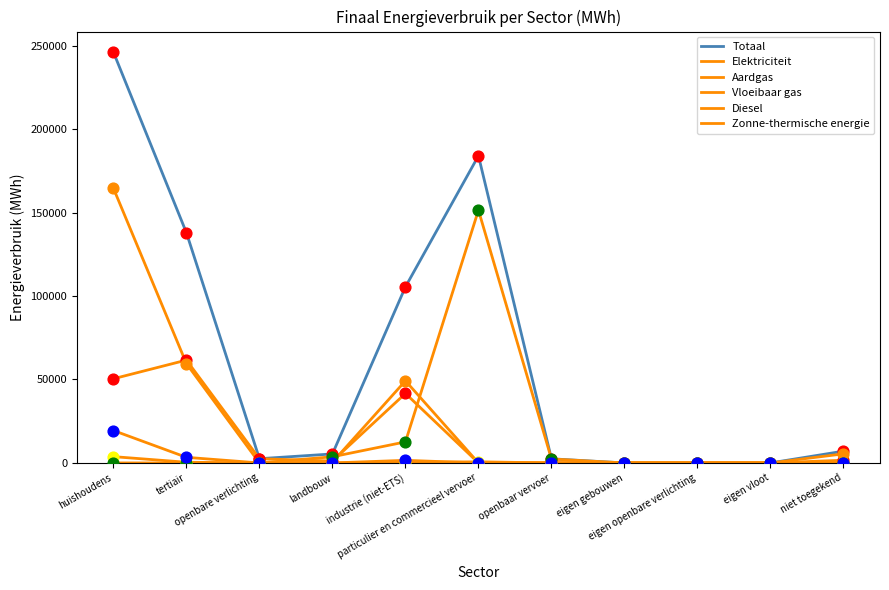

Does the chart have visible grid lines?

No